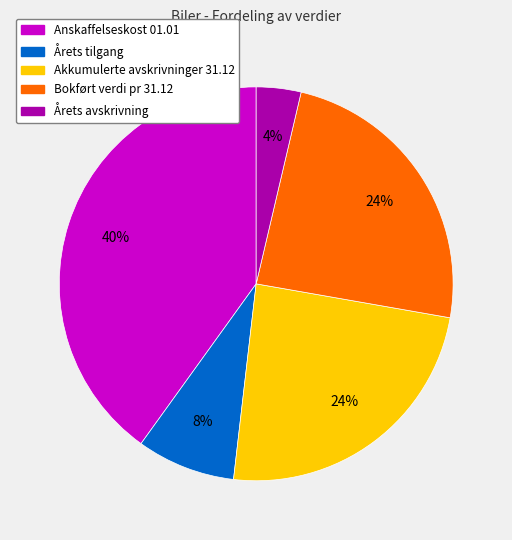

Between Årets avskrivning and Anskaffelseskost 01.01, which is larger?

Anskaffelseskost 01.01